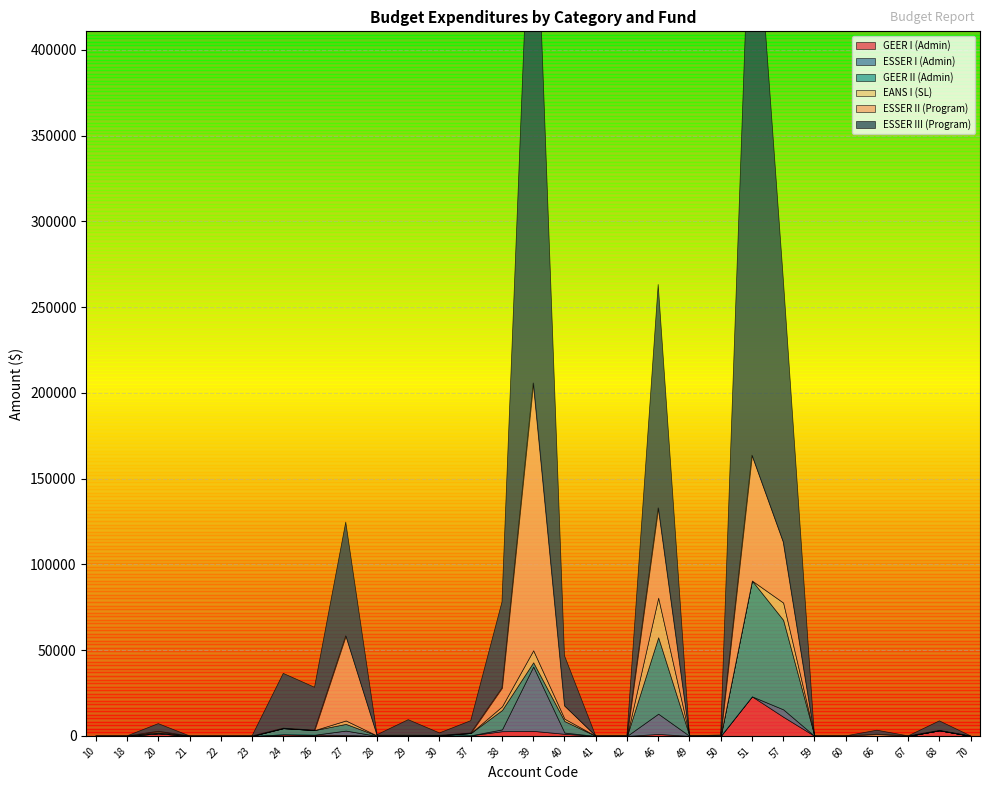

True or false: ESSER I (Admin) has more than 2 interior local peaks.

True